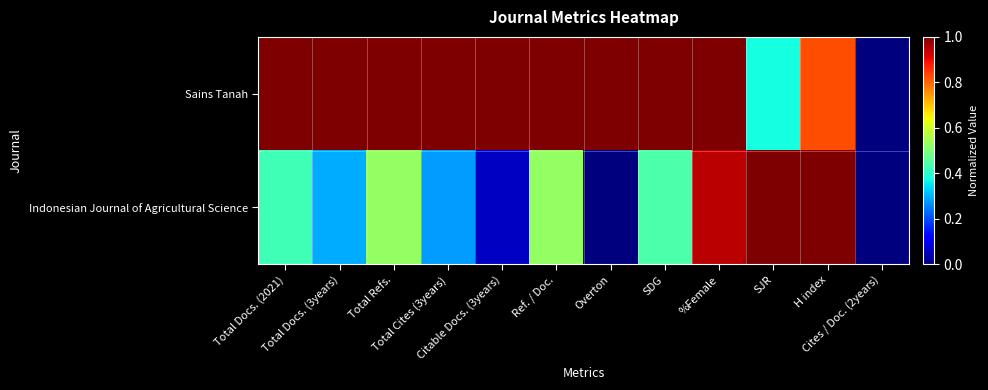

Reading right to left, list all the values displayed in this chart.

Sains Tanah: Cites / Doc. (2years)=0.0	H index=0.8	SJR=0.4	%Female=1.0	SDG=1.0	Overton=1.0	Ref. / Doc.=1.0	Citable Docs. (3years)=1.0	Total Cites (3years)=1.0	Total Refs.=1.0	Total Docs. (3years)=1.0	Total Docs. (2021)=1.0
Indonesian Journal of Agricultural Science: Cites / Doc. (2years)=0.0	H index=1.0	SJR=1.0	%Female=0.9	SDG=0.4	Overton=0.0	Ref. / Doc.=0.5	Citable Docs. (3years)=0.1	Total Cites (3years)=0.3	Total Refs.=0.5	Total Docs. (3years)=0.3	Total Docs. (2021)=0.4